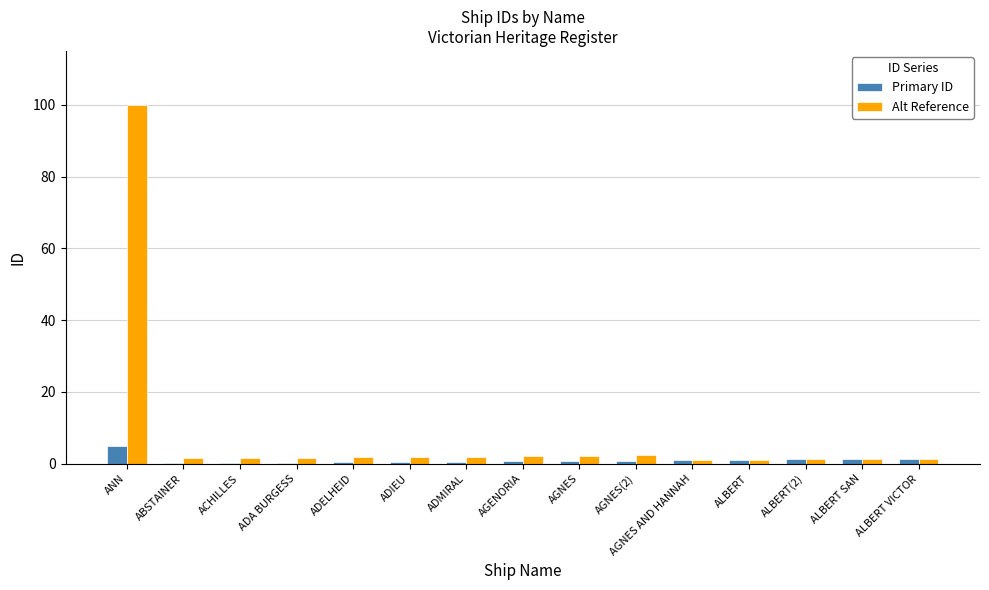

What is the maximum value shown in the chart?

100.0